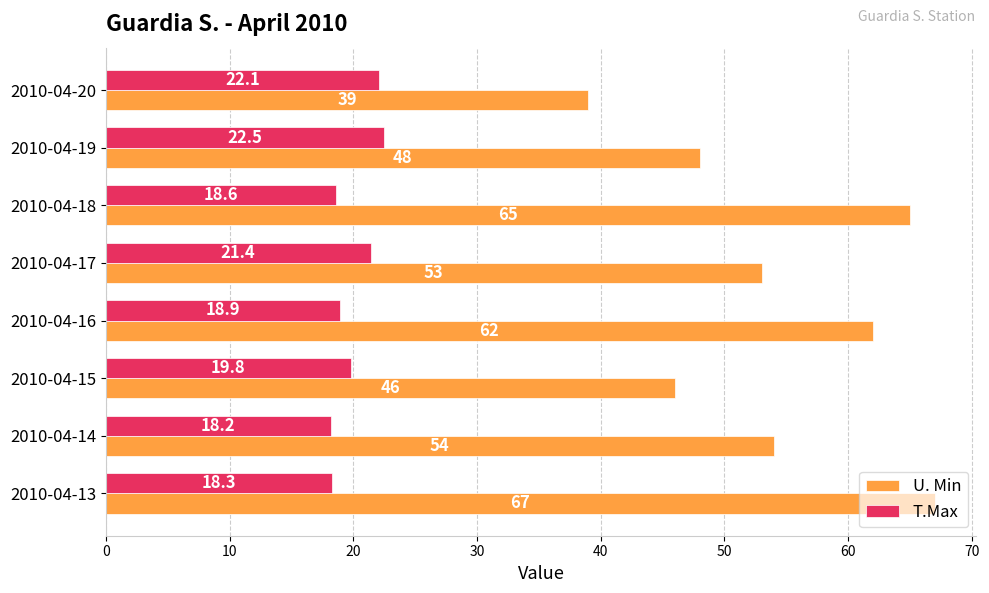

What is the difference between the maximum and second lowest values in the U. Min series?

21.0